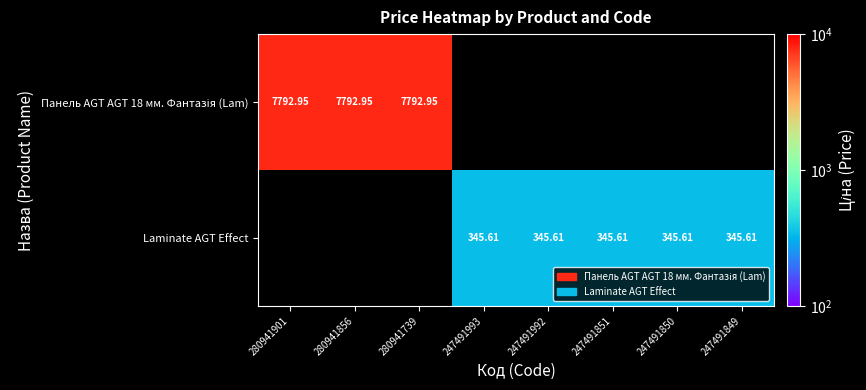

What is the approximate value of Laminate AGT Effect at 247491992?

345.6